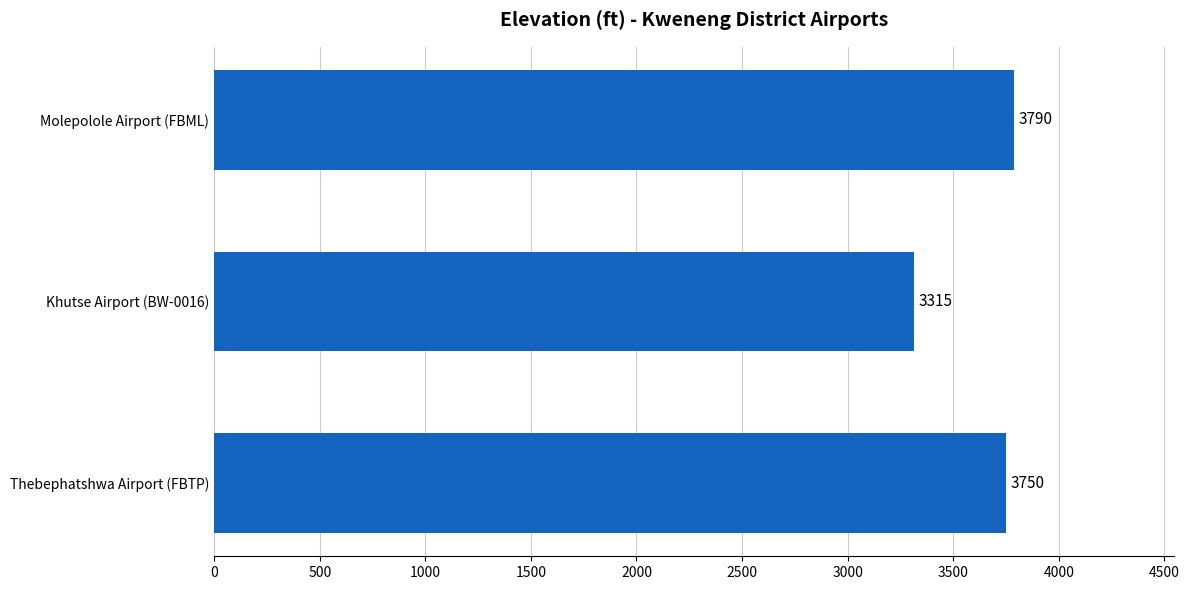

How many series are shown in this chart?

1